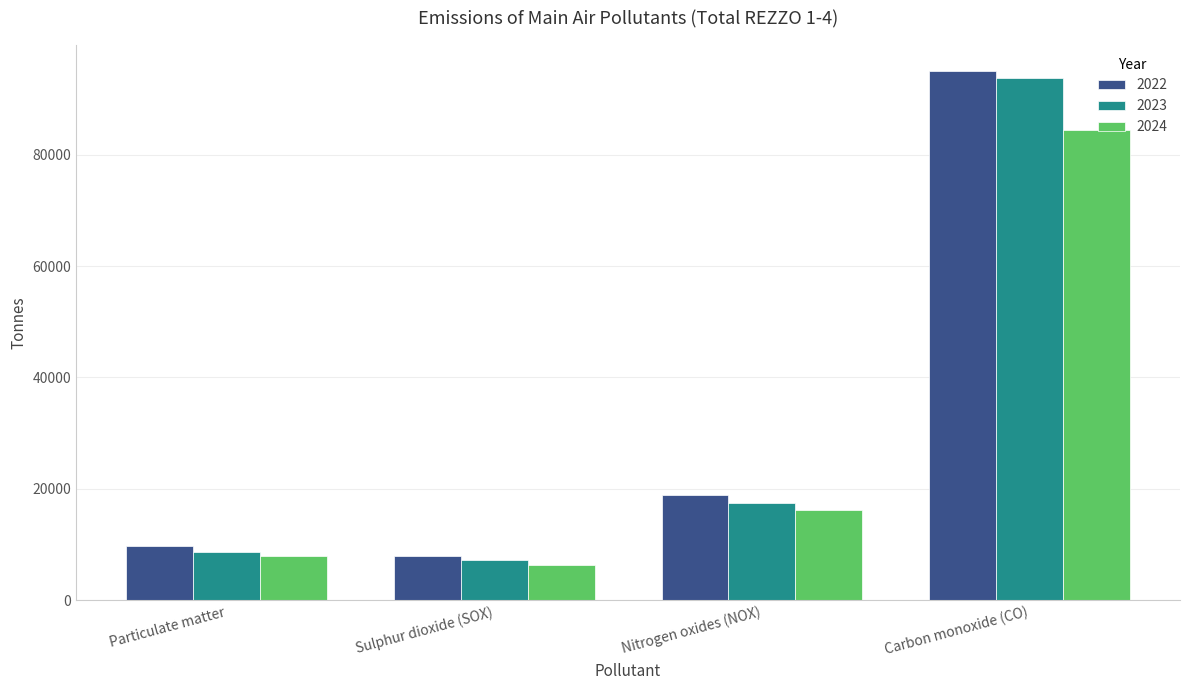

Read the 2022 value at Sulphur dioxide (SOX).

7960.9